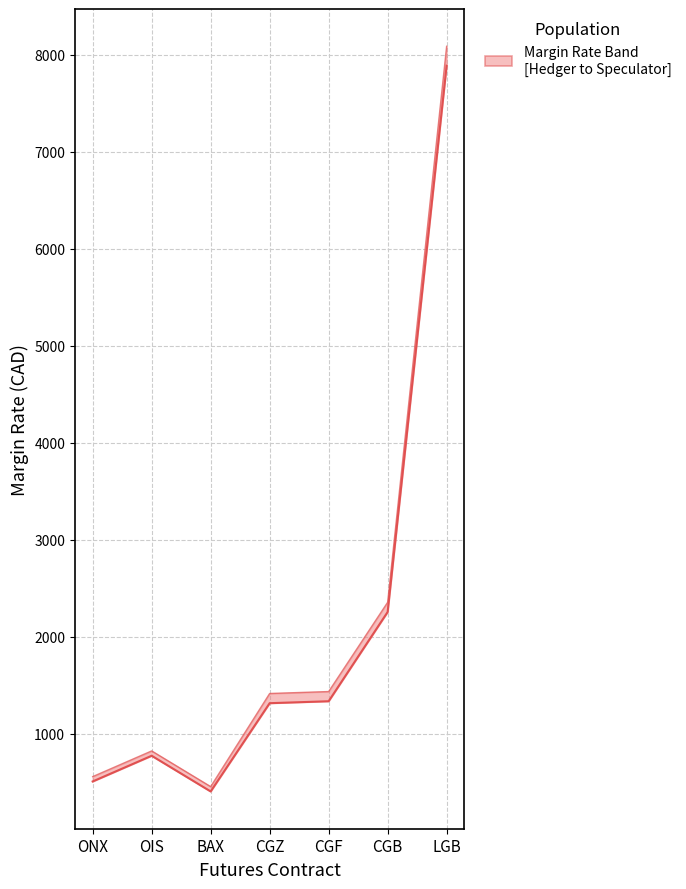

At OIS, list the series in order from smallest to largest.

HEDGER MARGIN RATE, SPECULATOR MARGIN RATE